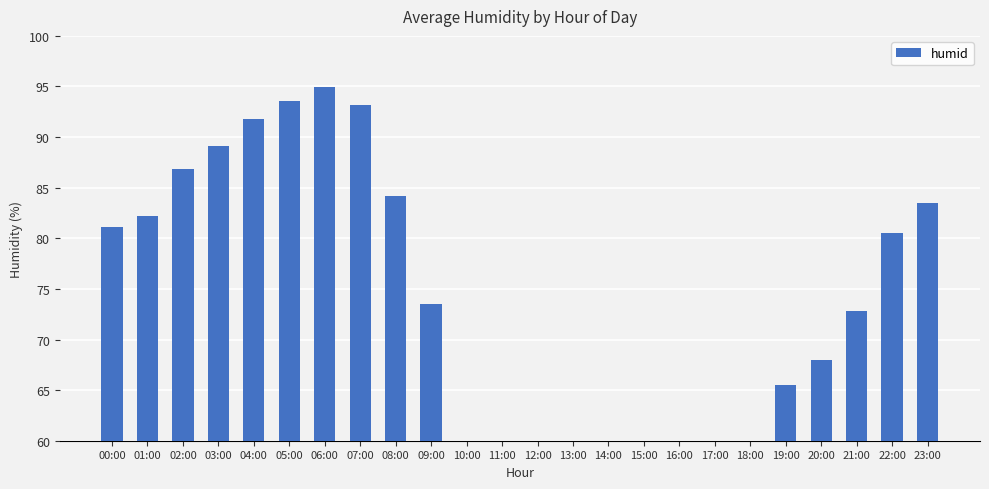

What is the ratio of the value at 22:00 to the value at 12:00?

1.5